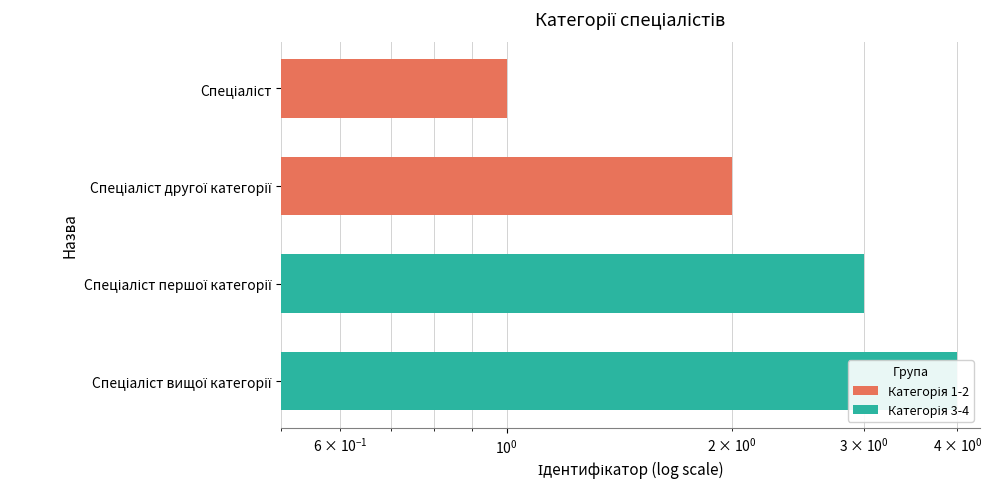

Are the bars grouped side by side (vs. stacked)?

No